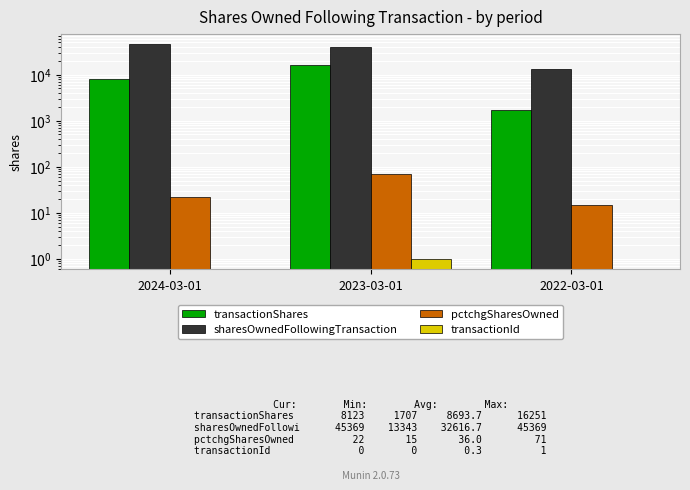

The value of transactionId at 2024-03-01 is 0. True or false?

True